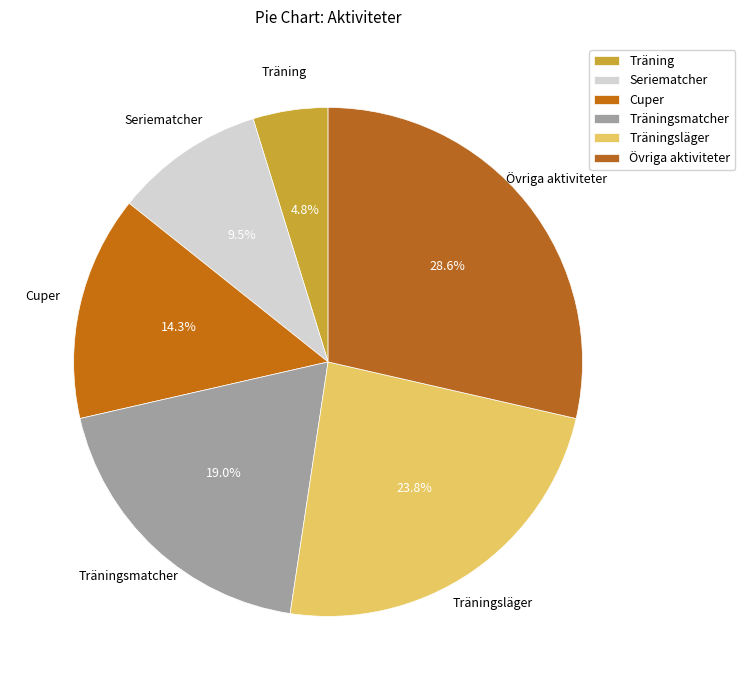

What is the smallest slice in the pie chart?

Träning